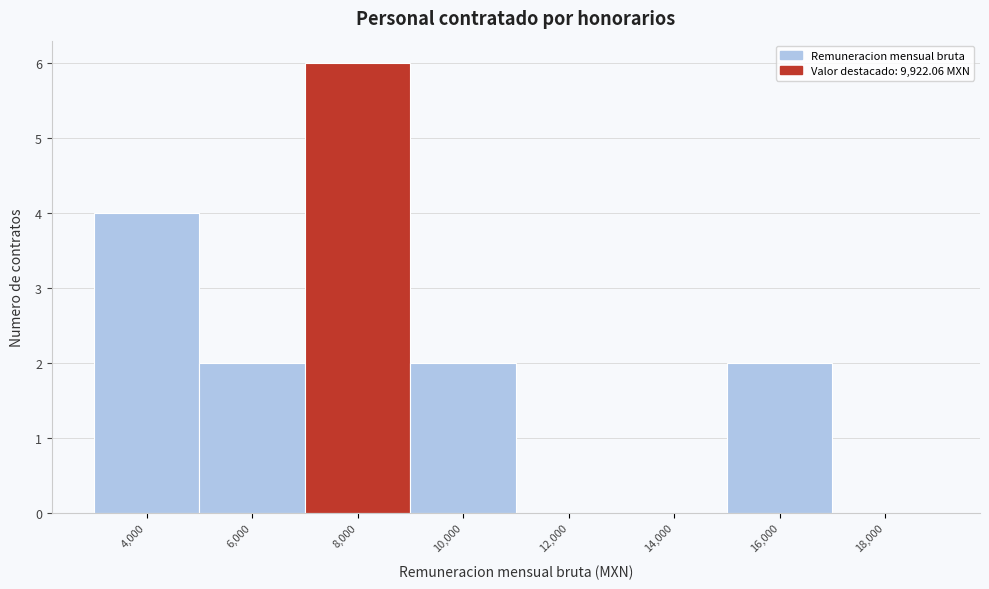

Reading right to left, extract all data points from this chart.

18,000=0	16,000=2	14,000=0	12,000=0	10,000=2	8,000=6	6,000=2	4,000=4